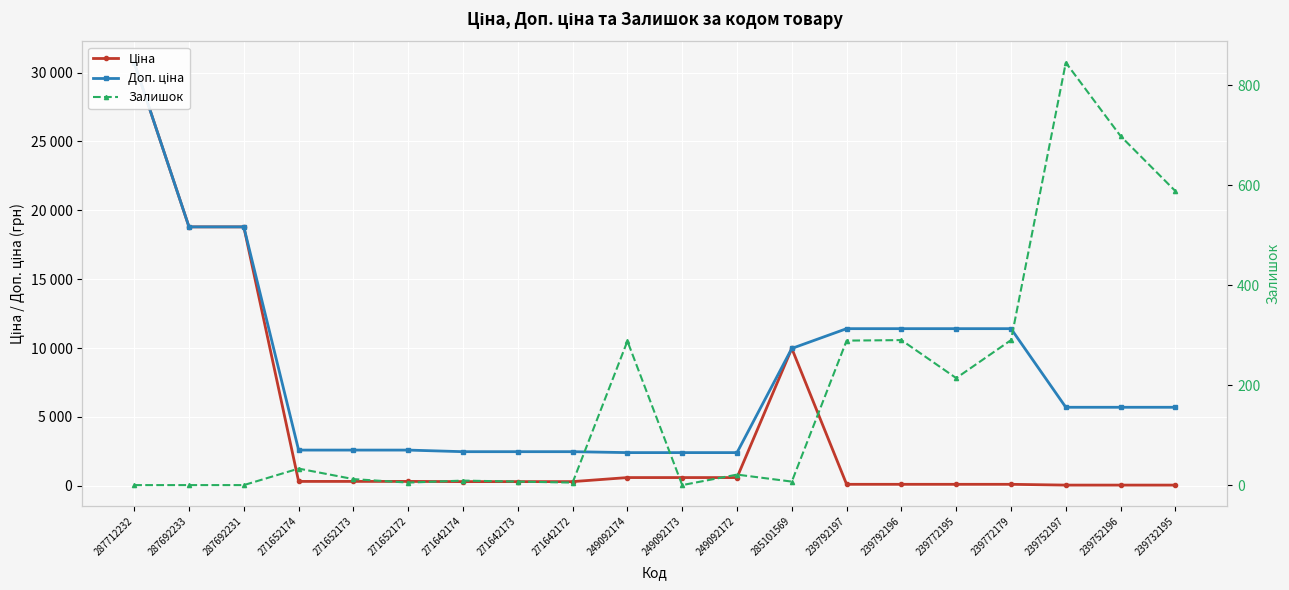

What is the value of the Залишок point at the 13th from the left?

7.0